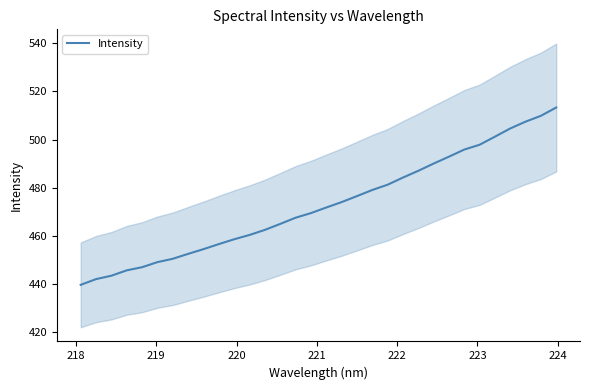

What is the highest value of the Intensity series?

513.3